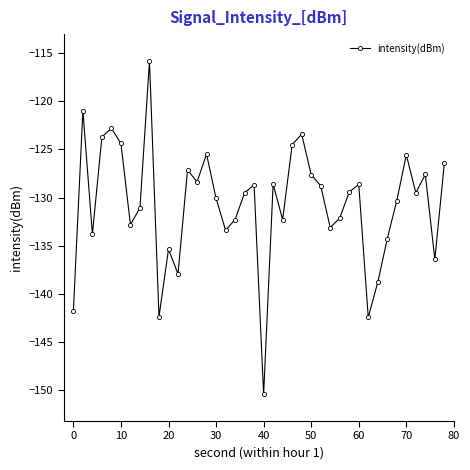

Is this an area chart (filled region under the line)?

No